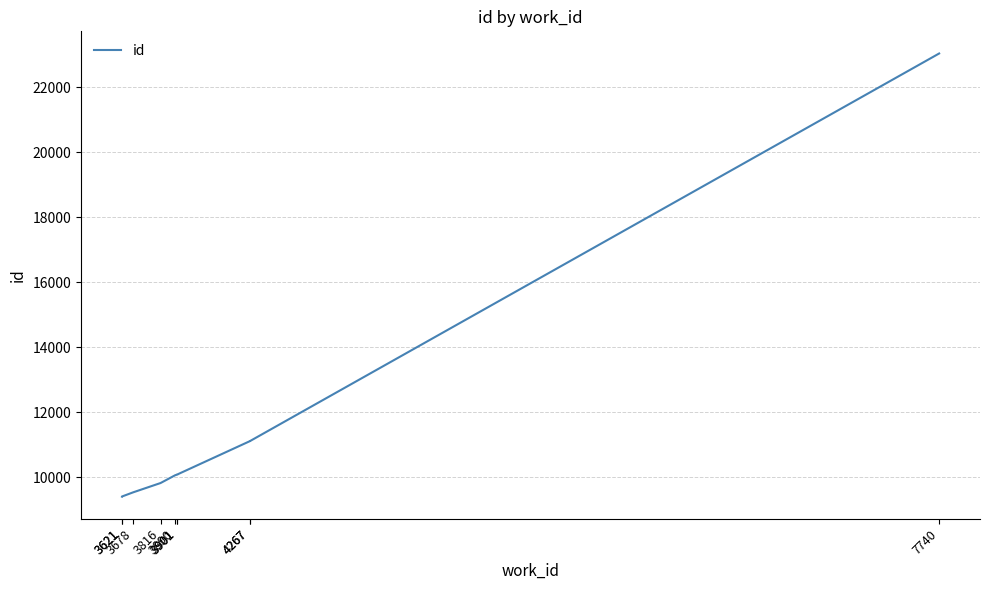

What is the change in value from 3621 to 3678?

+131